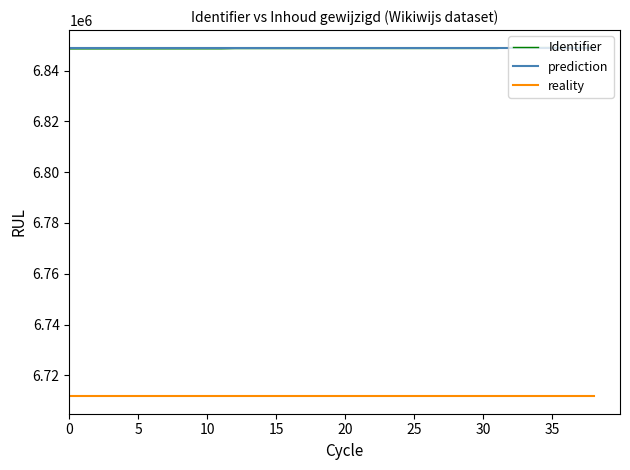

What is the maximum value for reality?

6711758.0